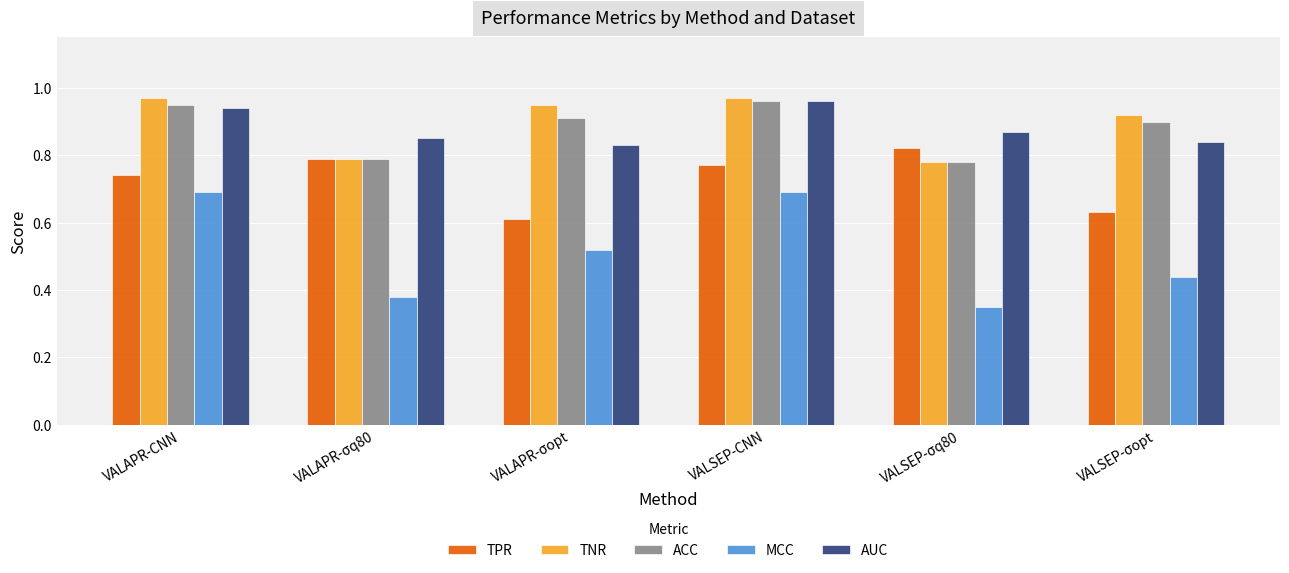

At which category does the chart reach its minimum across all series?

VALSEP-σq80